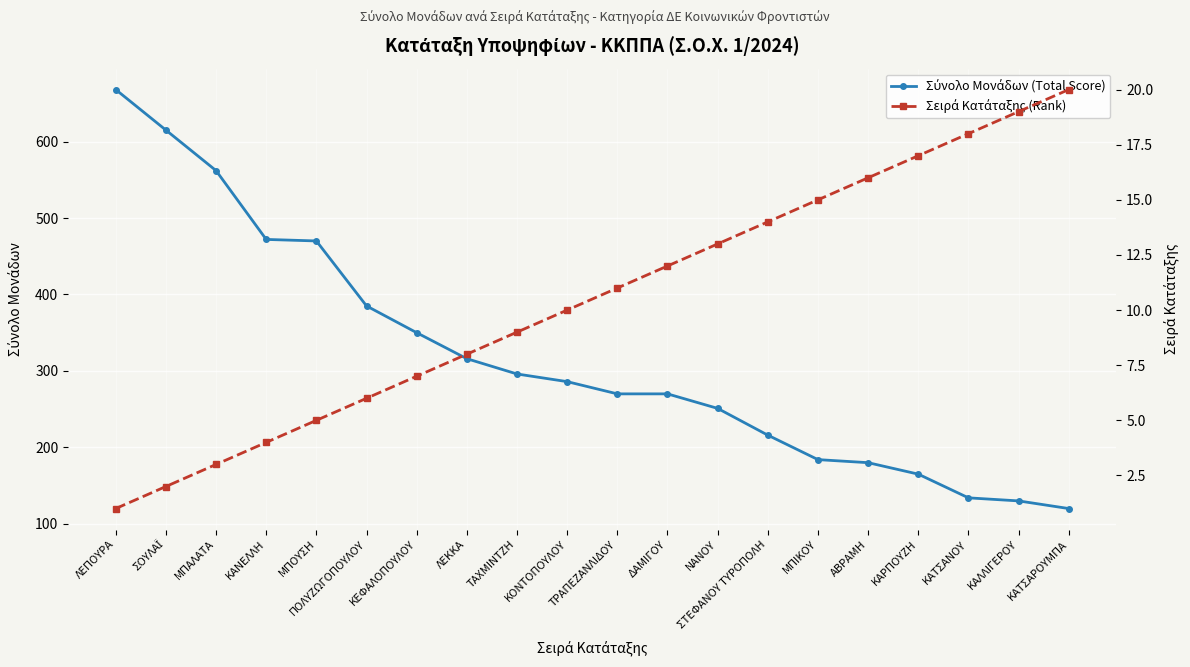

Rank the series by their average value, from highest to lowest.

Σύνολο Μονάδων (Total Score), Σειρά Κατάταξης (Rank)